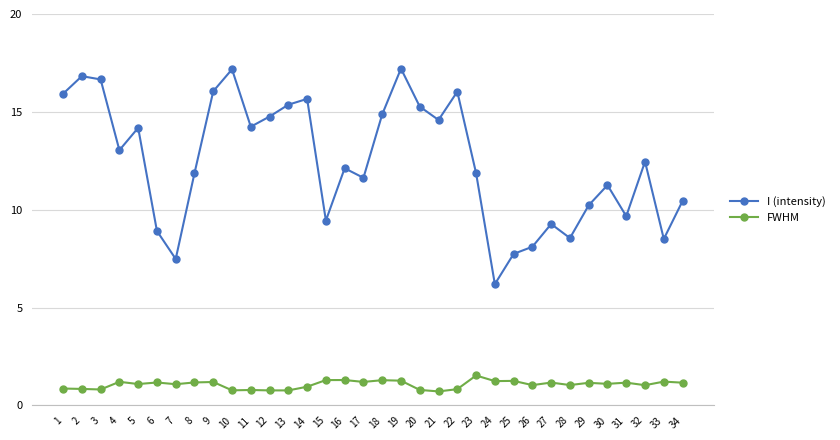

List the series in order of their peak value, highest first.

I (intensity), FWHM